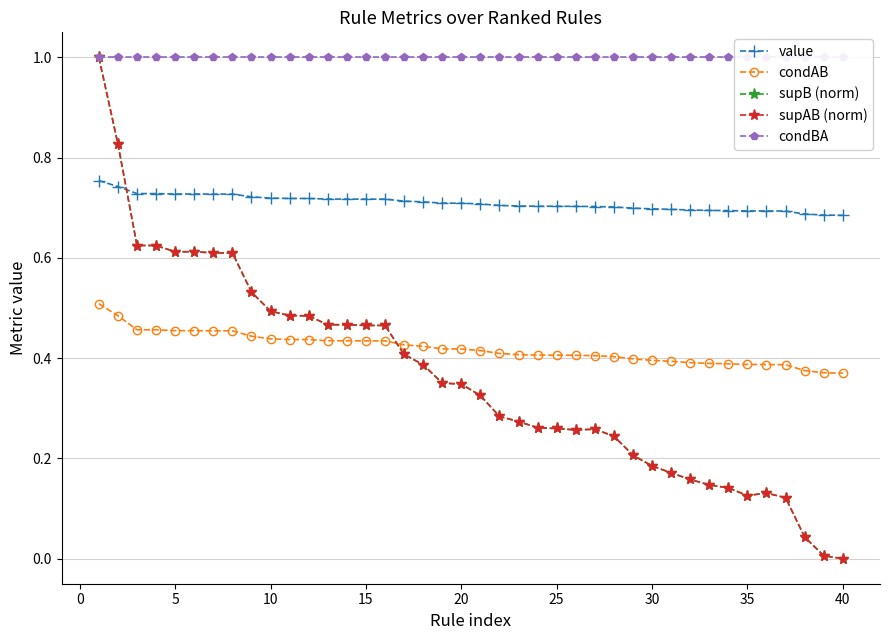

Which series has the largest total across all categories?

condBA